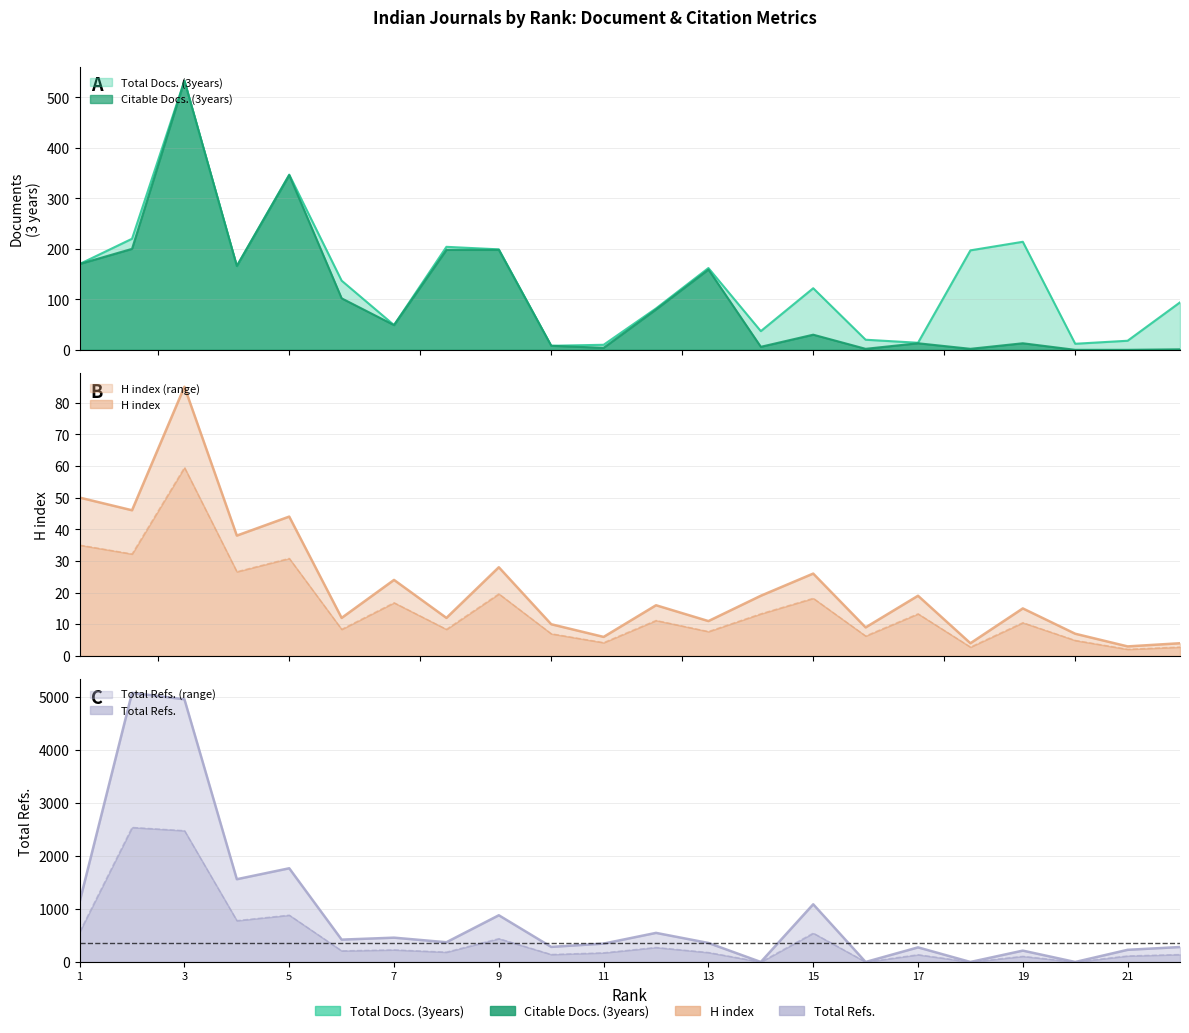

In Total Docs. (3years), how many points are lower than both neighbors (excluding endpoints)?

6